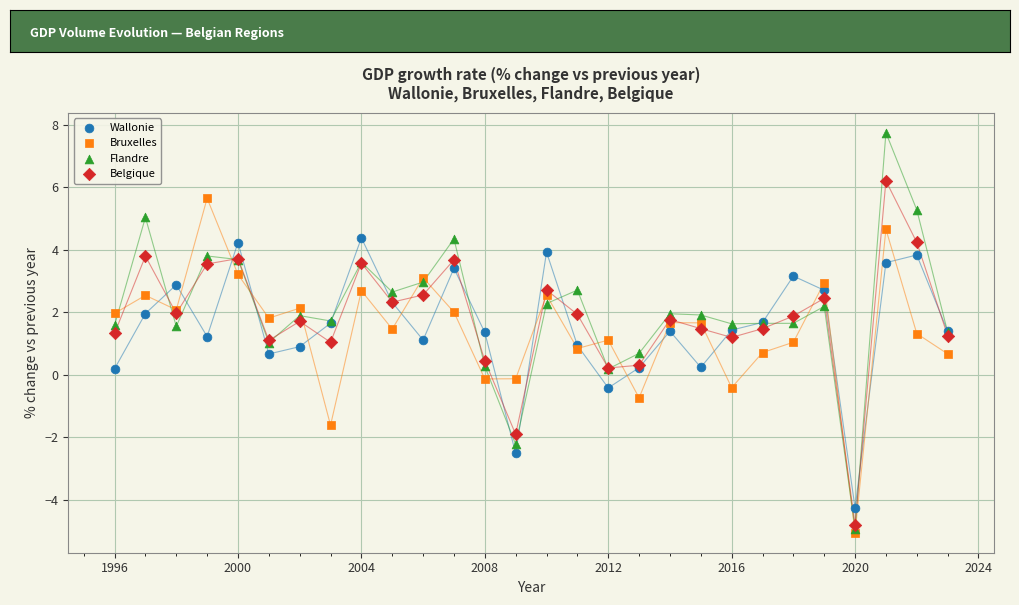

Which series contains the highest Y value?

Flandre